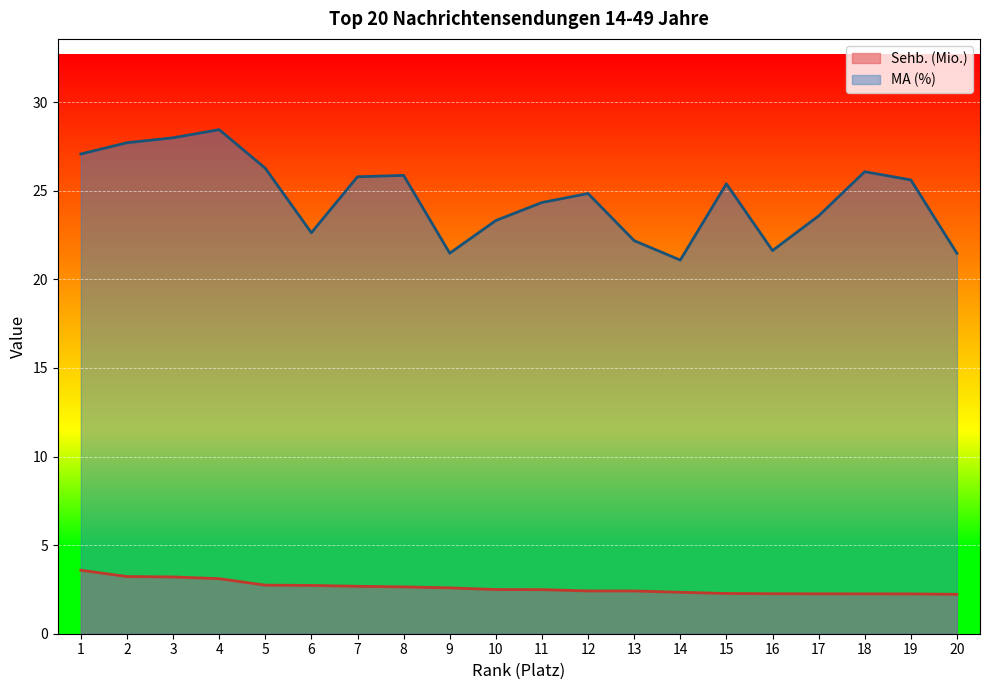

True or false: Sehb. (Mio.) has more than 0 interior local peaks.

False